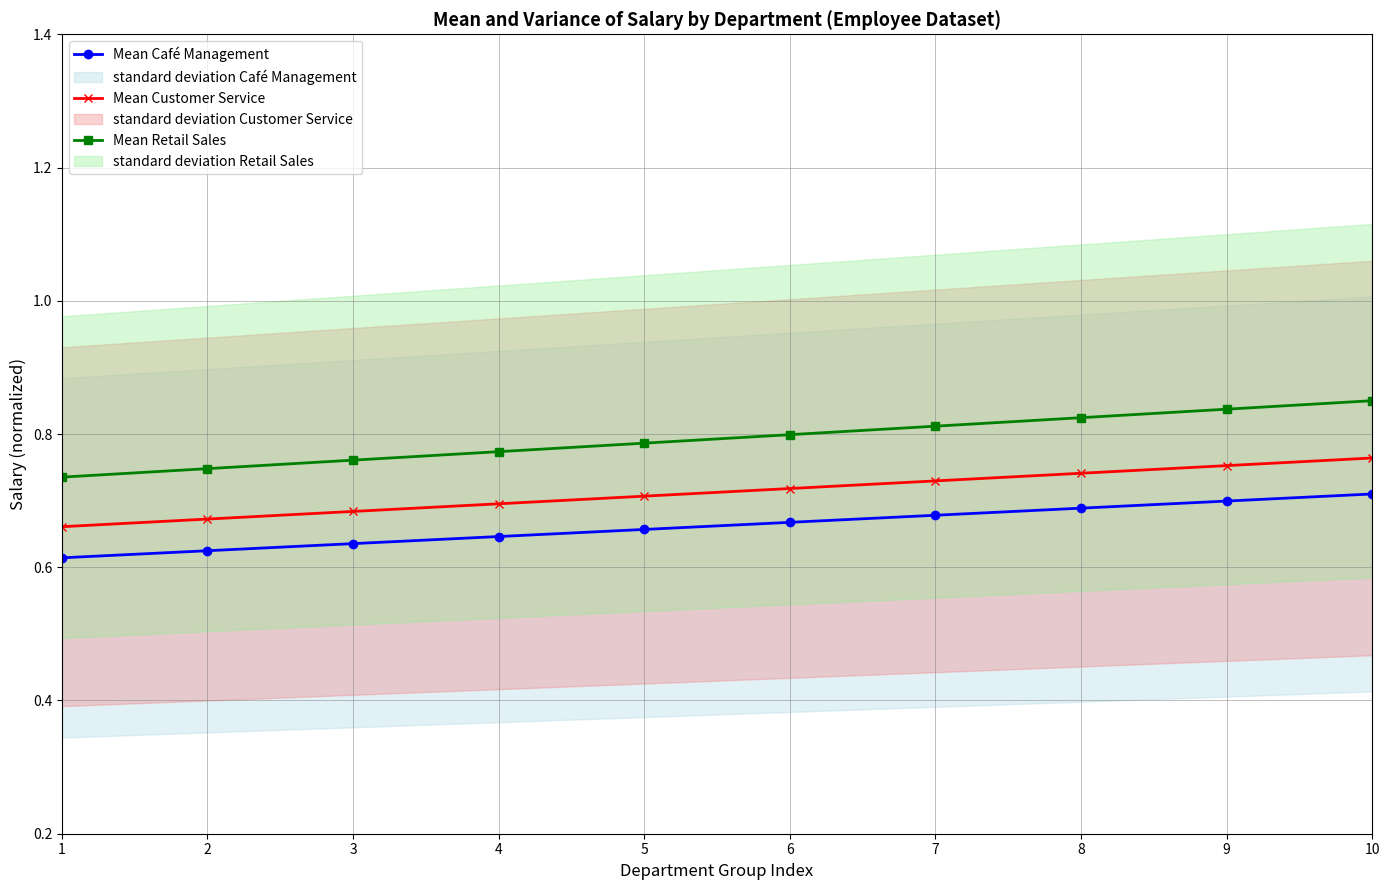

True or false: Mean Customer Service and Mean Retail Sales intersect in this chart.

False